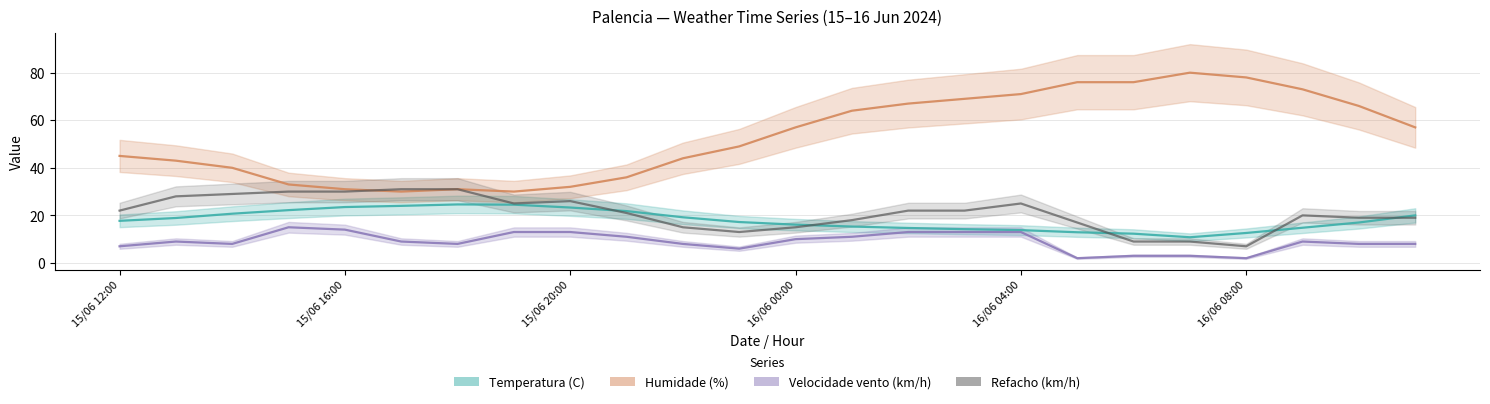

Which series changed the most between 15/06 12:00 and 19?

Humidade (%)